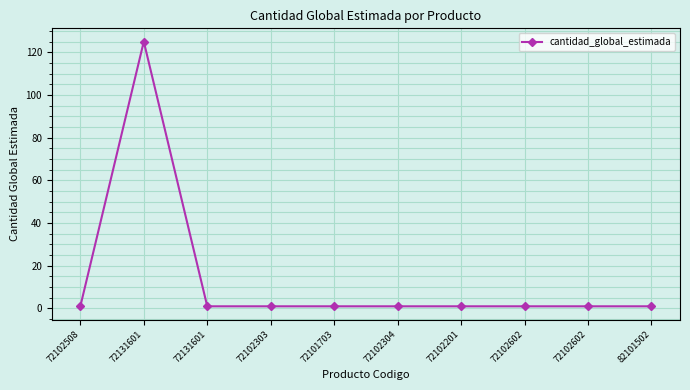

Reading left to right, transcribe all the data shown in this chart.

72102508=1	72131601=125	72131601=1	72102303=1	72101703=1	72102304=1	72102201=1	72102602=1	72102602=1	82101502=1